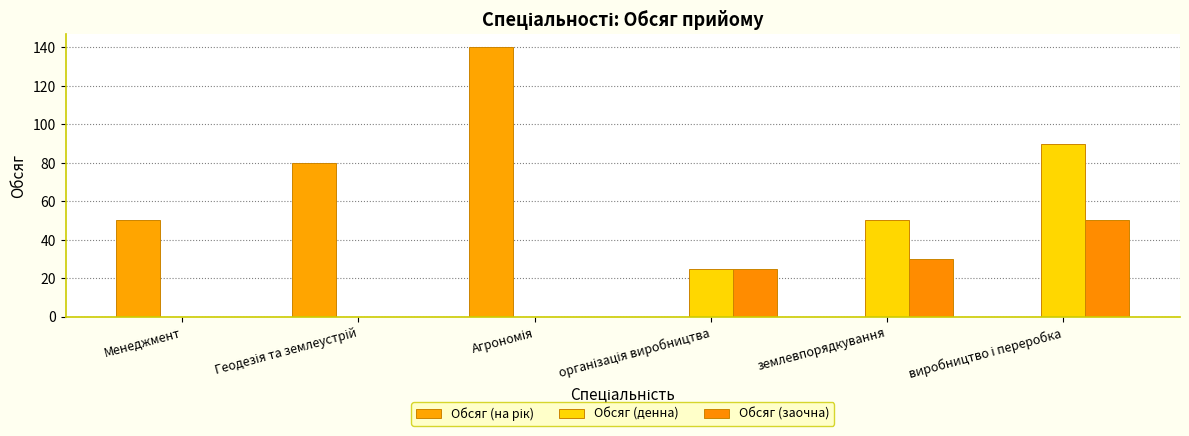

True or false: Обсяг (заочна) has a value of -20 at Менеджмент.

False